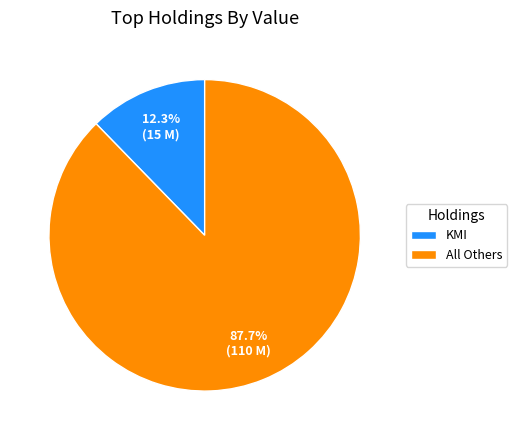

Which slice represents more than half of the pie?

All Others